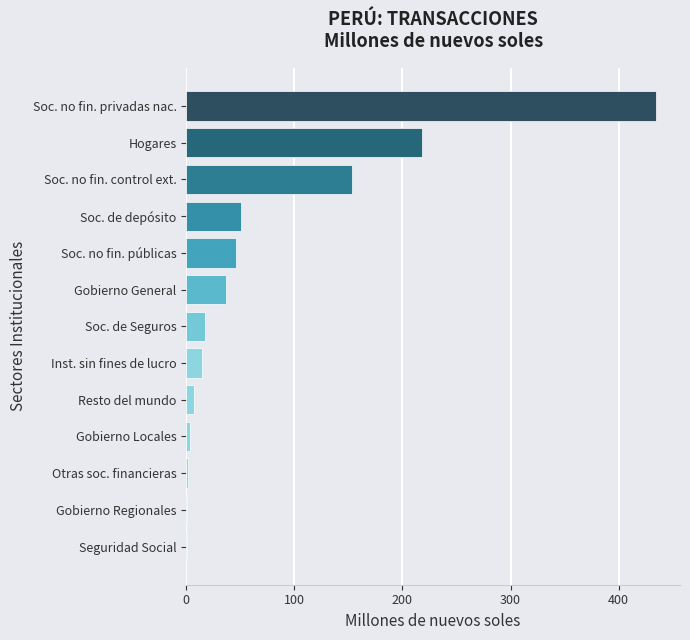

What is the maximum value shown in the chart?

435